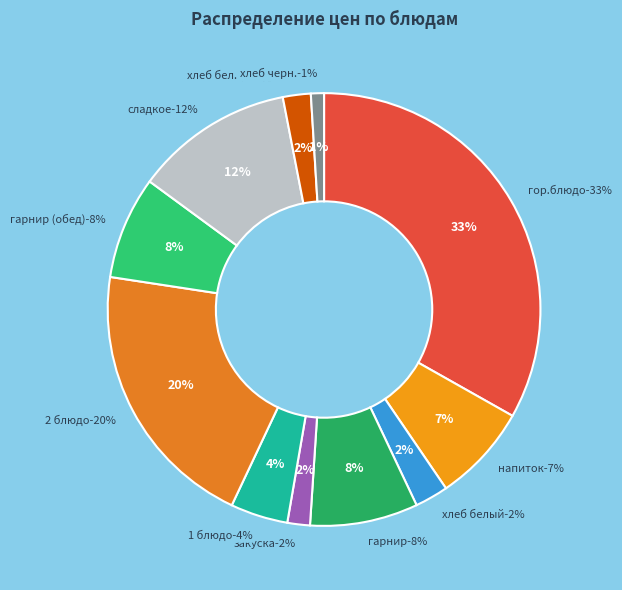

Is the sum of сладкое and гарнир greater than half?

No